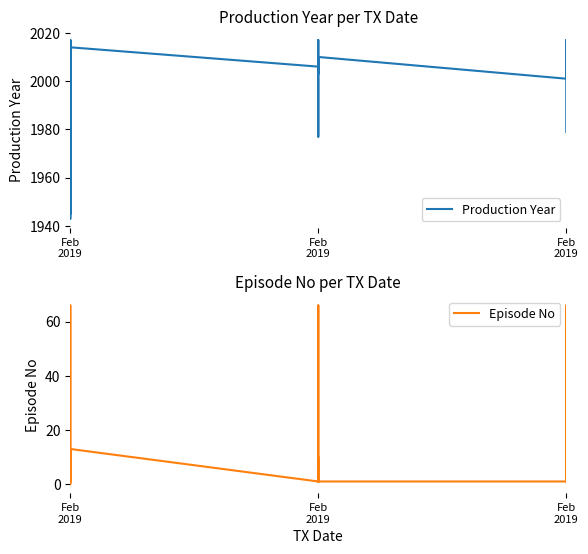

The value of Episode No at Feb 2019 is 2. True or false?

False